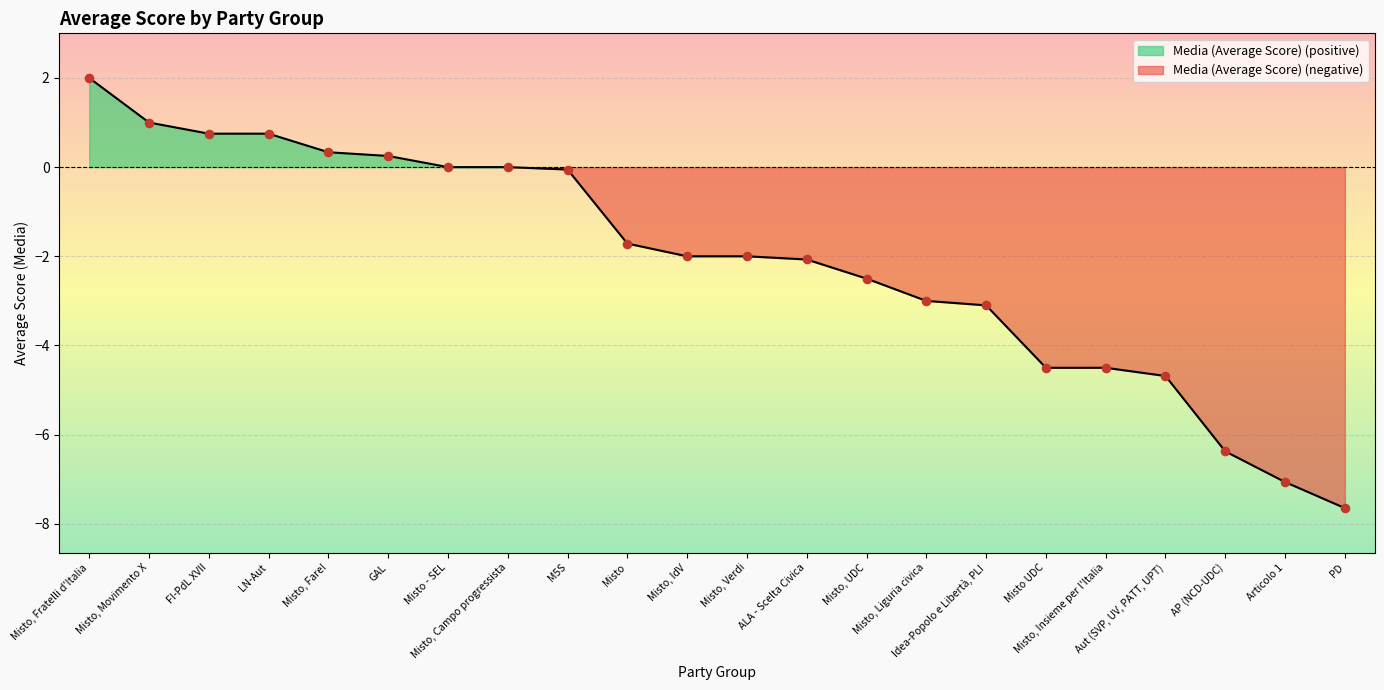

What is the change in value from Idea-Popolo e Libertà, PLI to Aut (SVP, UV, PATT, UPT)?

-1.6